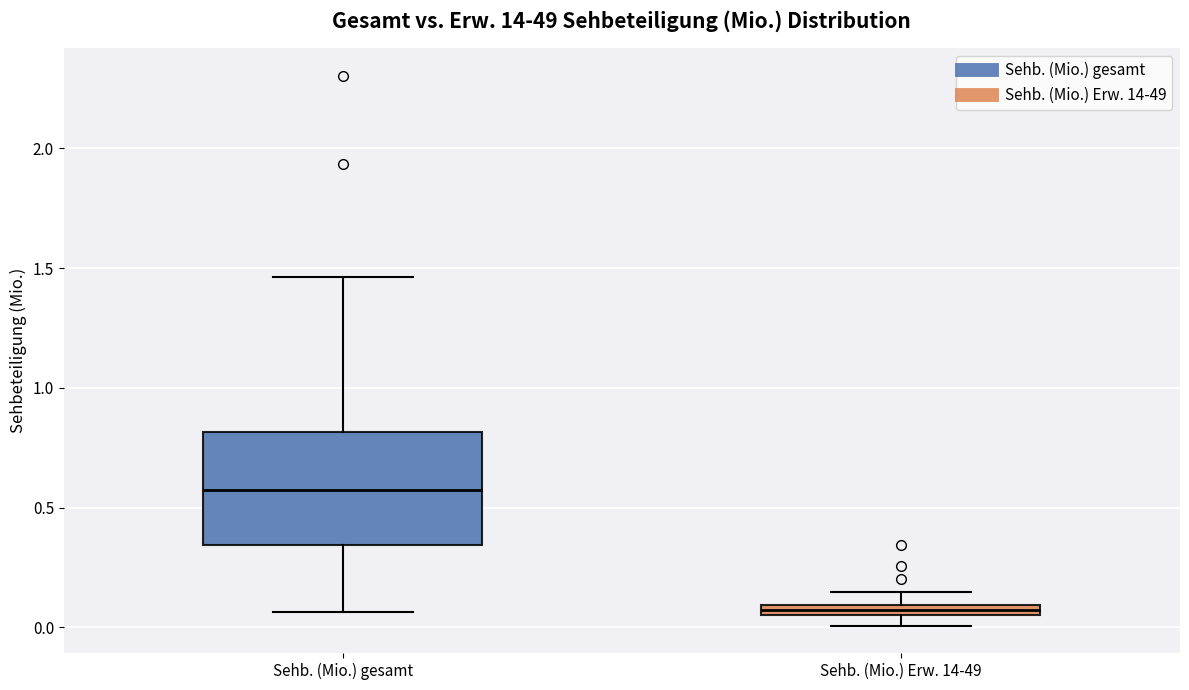

Which box is the tallest, from its lower edge to its upper edge?

Sehb. (Mio.) gesamt